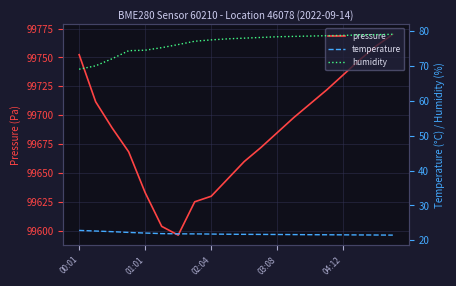

What is the sum of all pressure values?

1993715.0